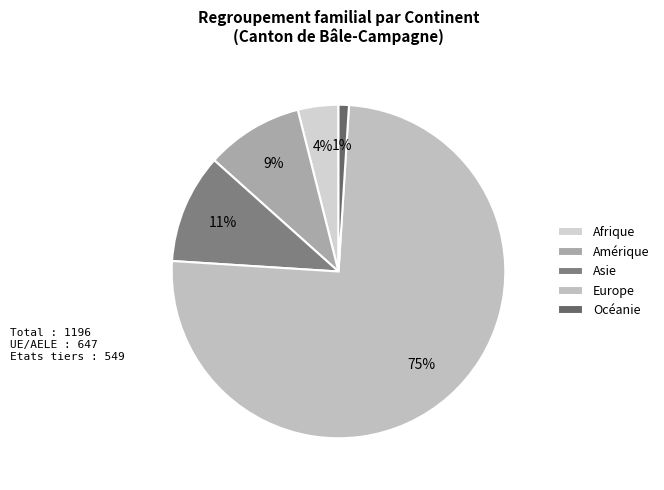

To the nearest percent, what percentage of the pie is Europe?

75%